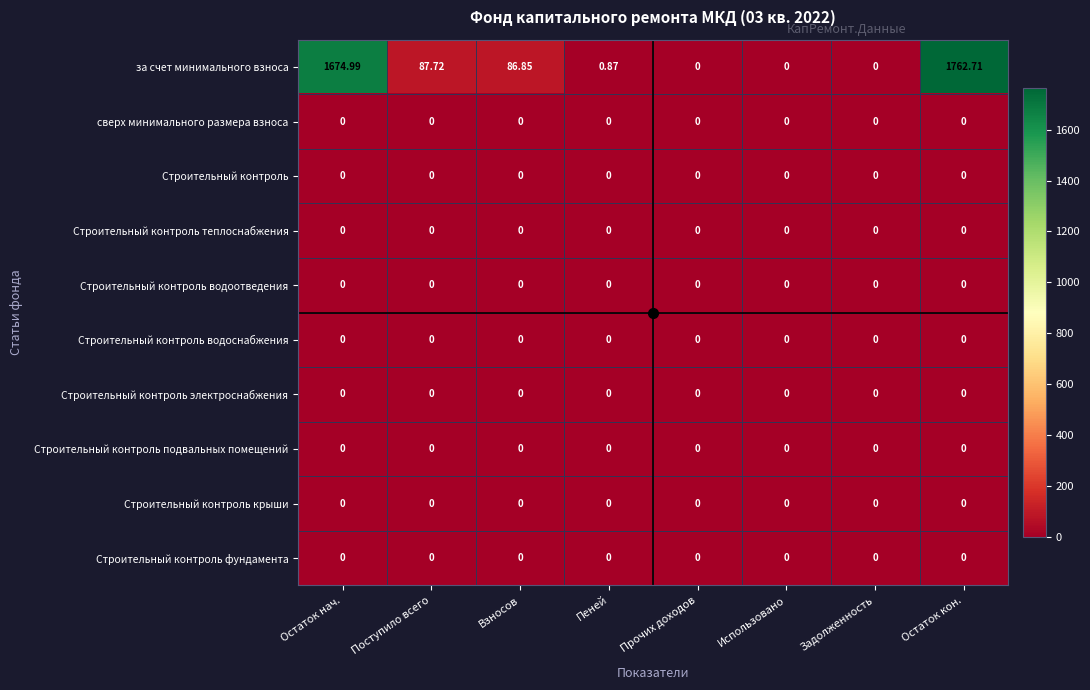

Which series has the largest range (max minus min)?

за счет минимального взноса